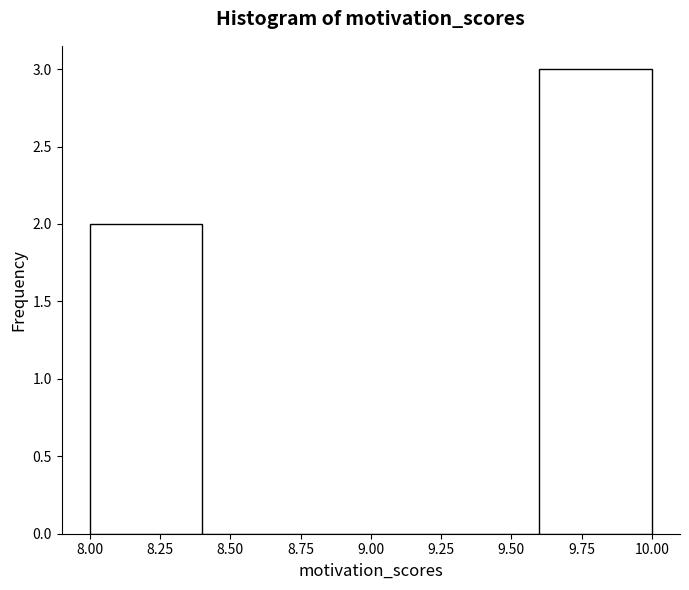

What is the height of the bar covering 9.6 to 10.0 on the x-axis? The values are not printed on the chart, so give them approximately, as read against the axis.

3